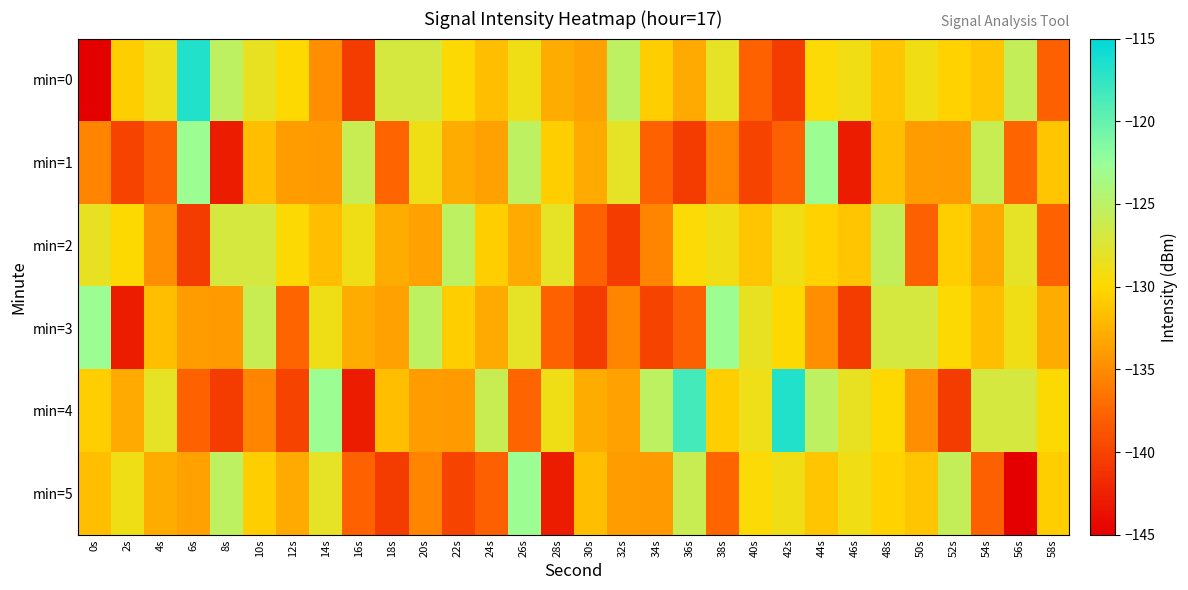

Which has a higher value, 42s or 50s?

50s